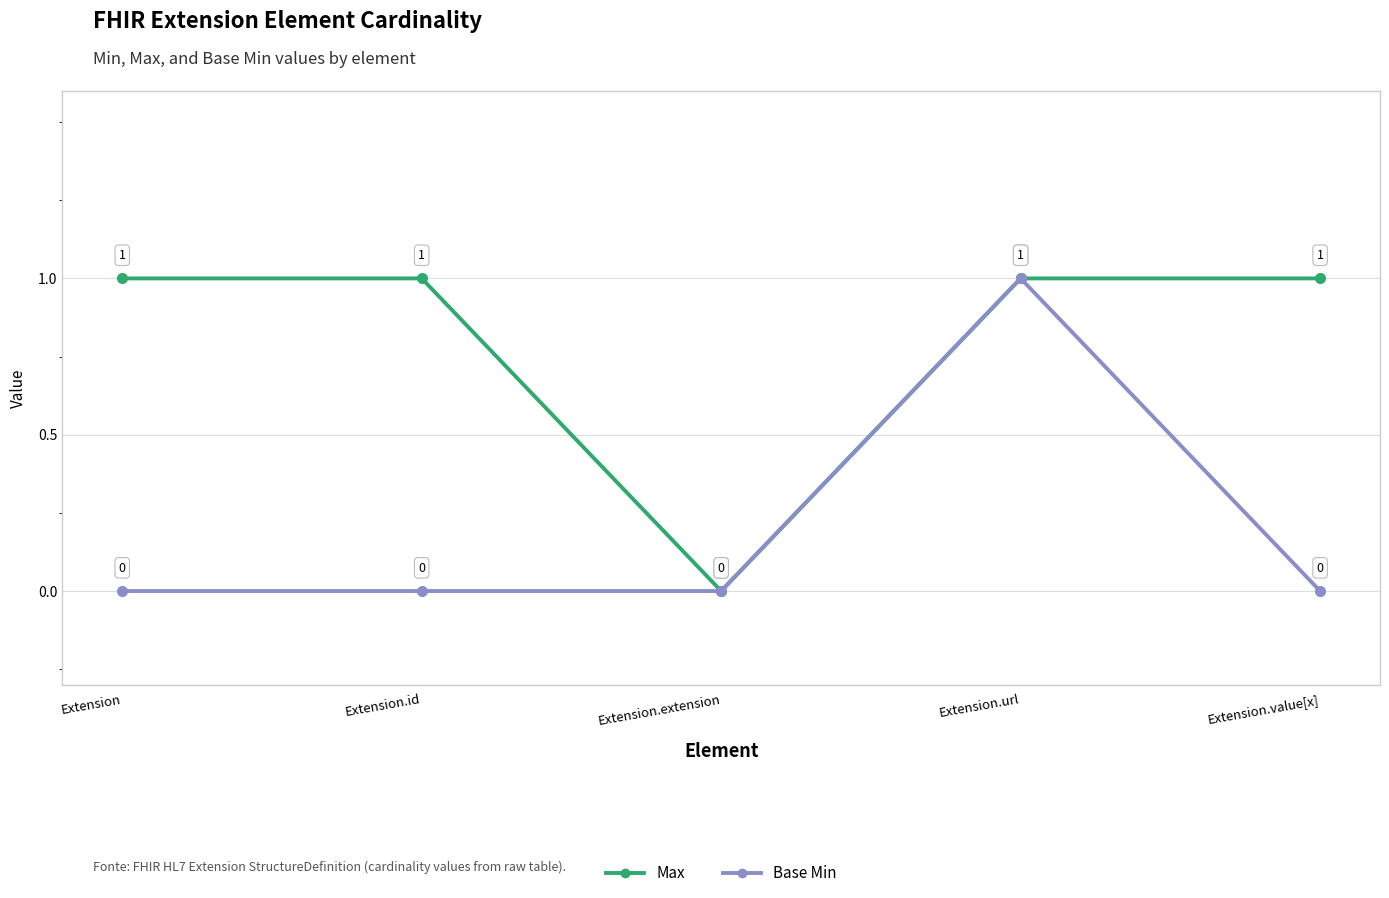

At which category is the sum across all series the highest?

Extension.url